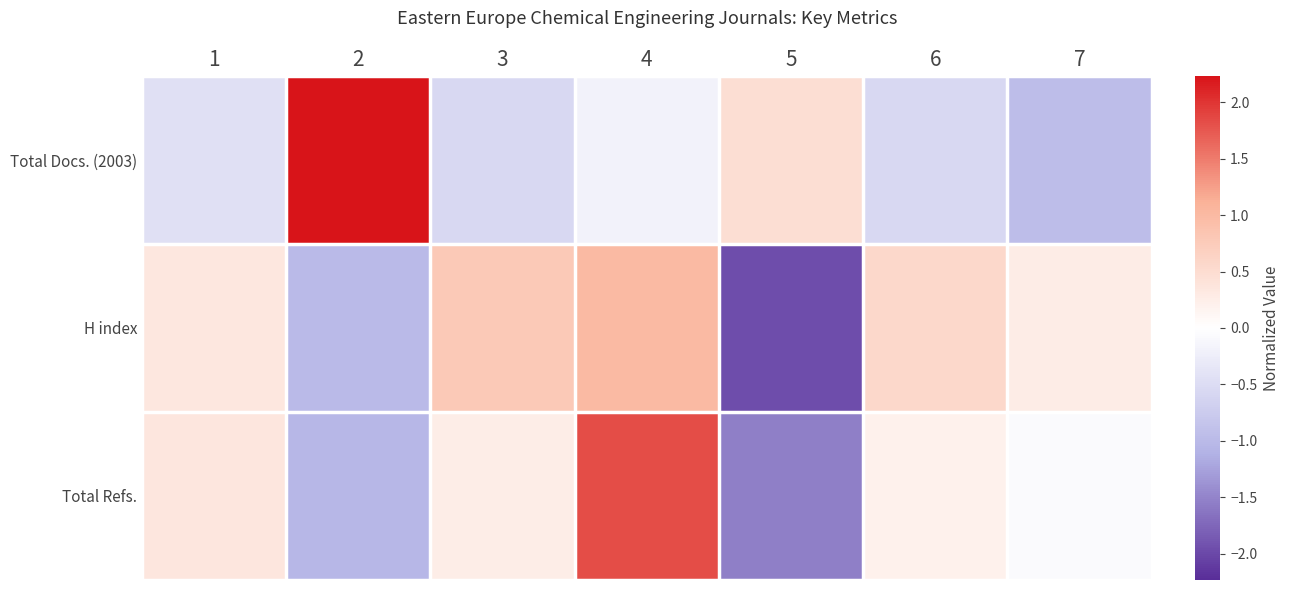

Which category has the highest value across all series?

2